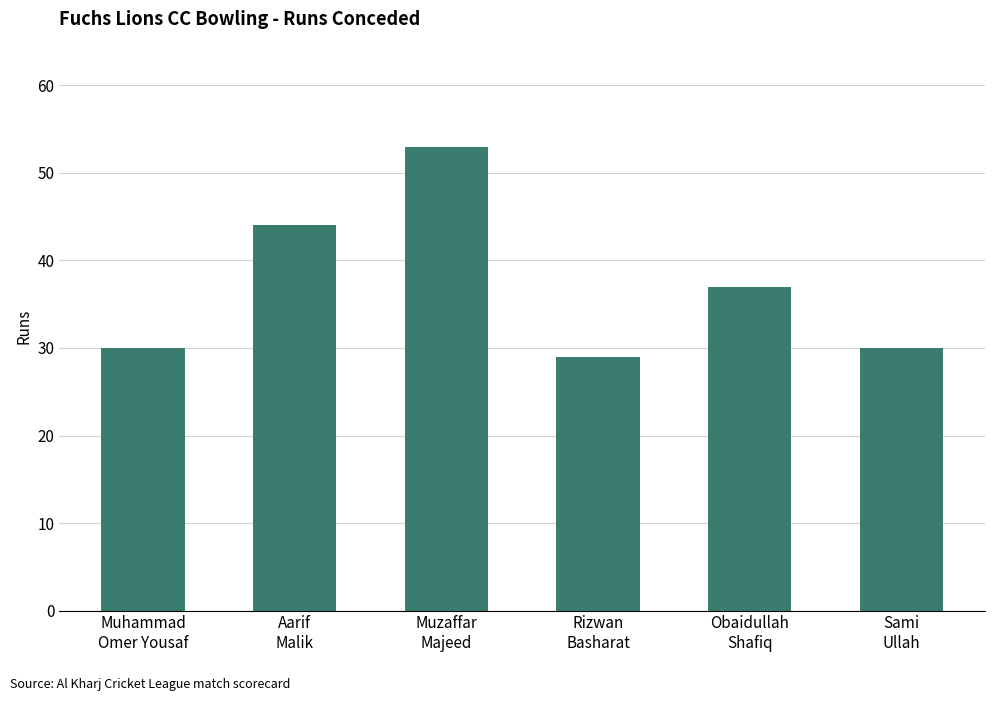

True or false: the data shows 17 at Obaidullah
Shafiq.

False